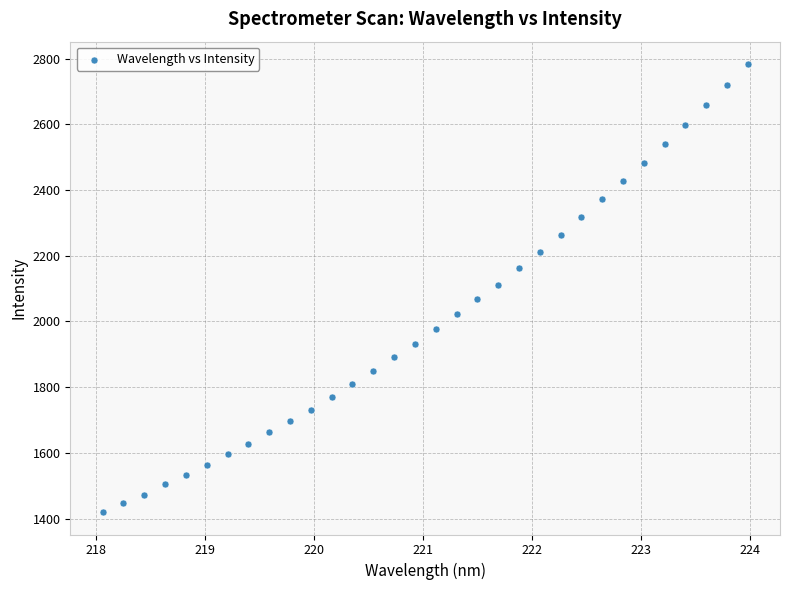

What is the range of Y values (max minus min)?

1363.6